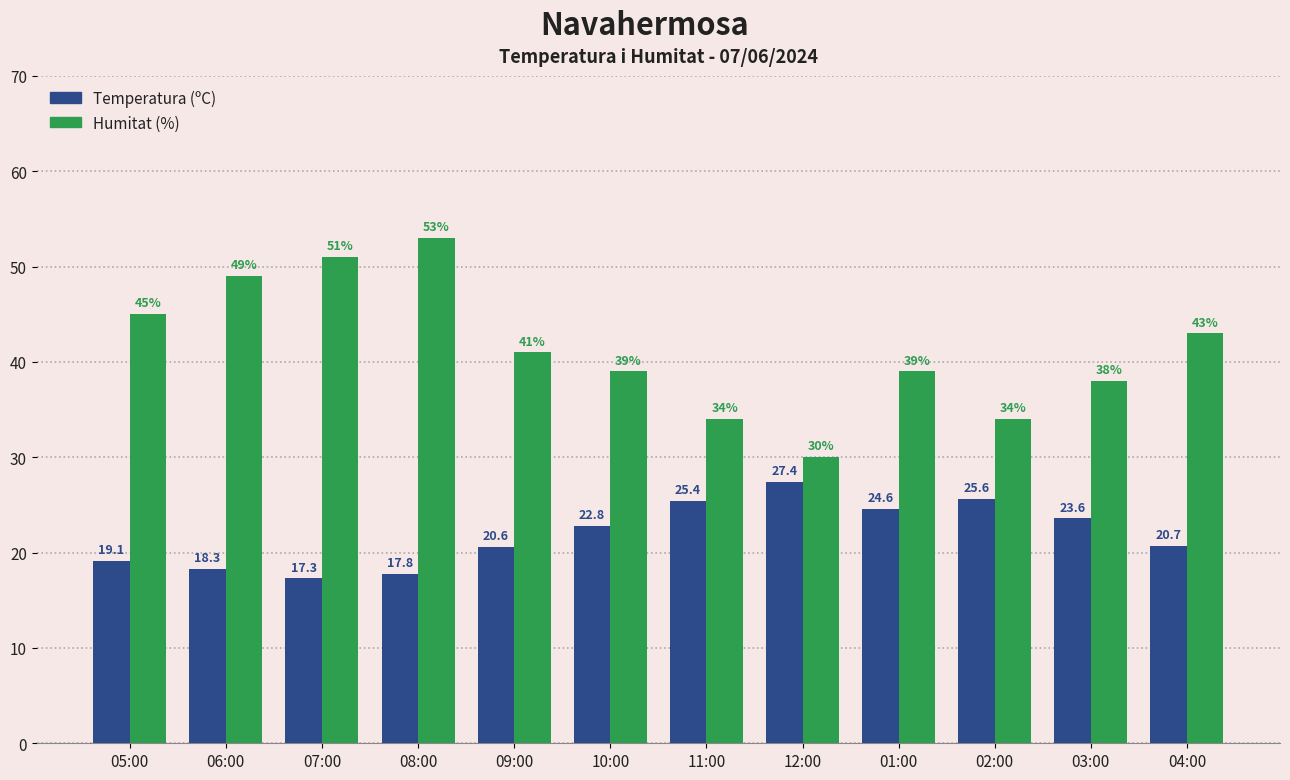

What is the maximum value shown in the chart?

53.0